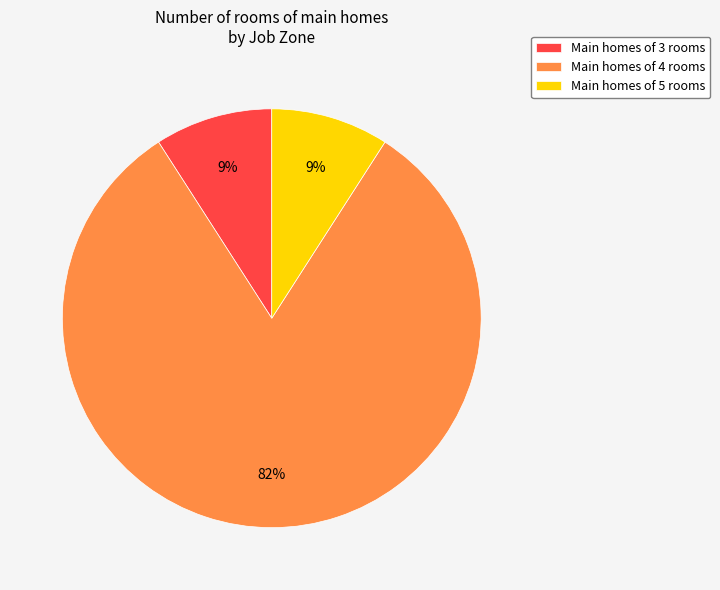

Is there any slice that represents more than half of the pie?

Yes